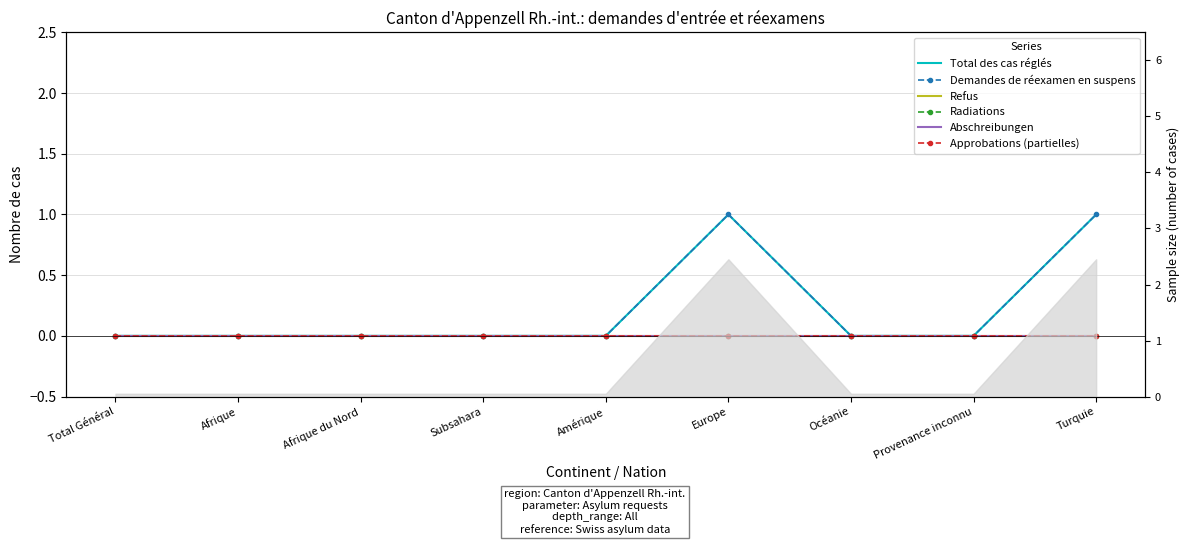

True or false: Approbations (partielles) and Total des cas réglés intersect in this chart.

False